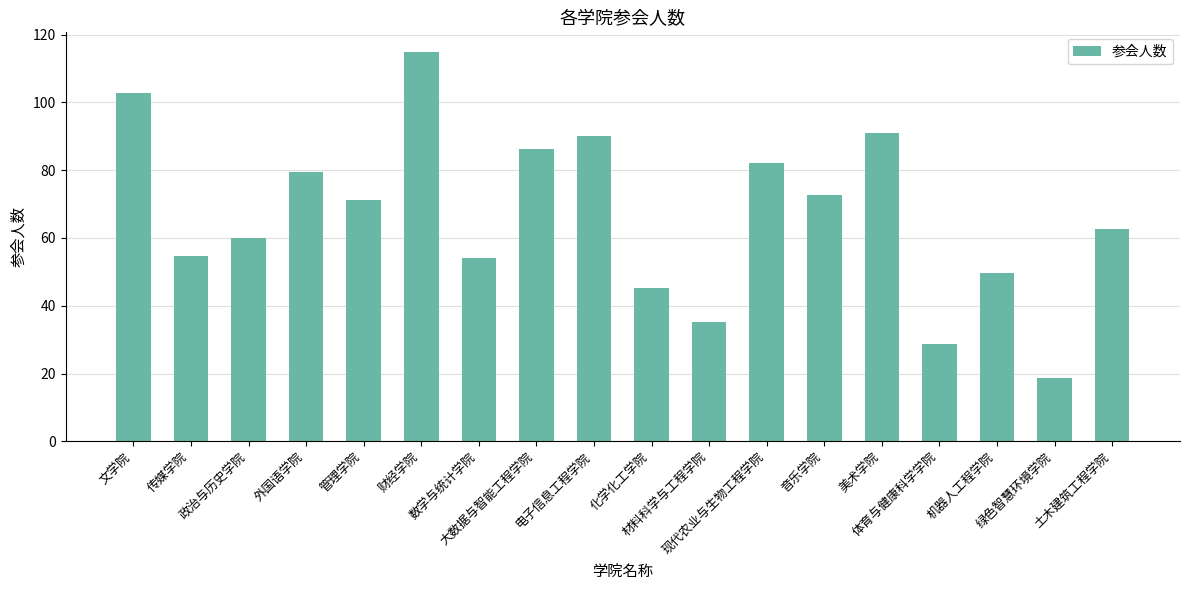

How many data points are less than 71?

9